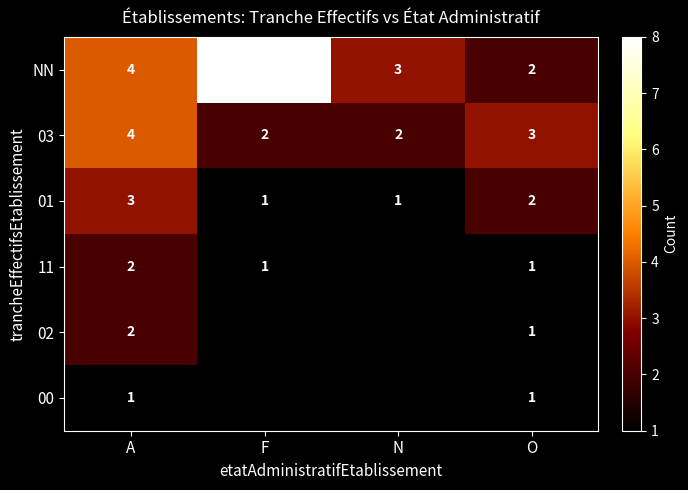

Is it true that NN equals 5 at N?

False